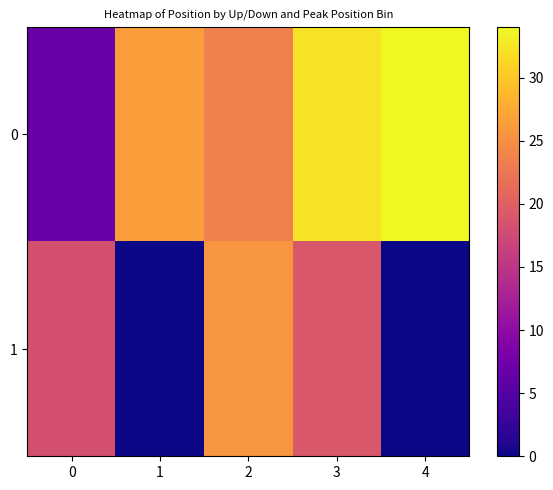

Which category has the highest value across all series?

4